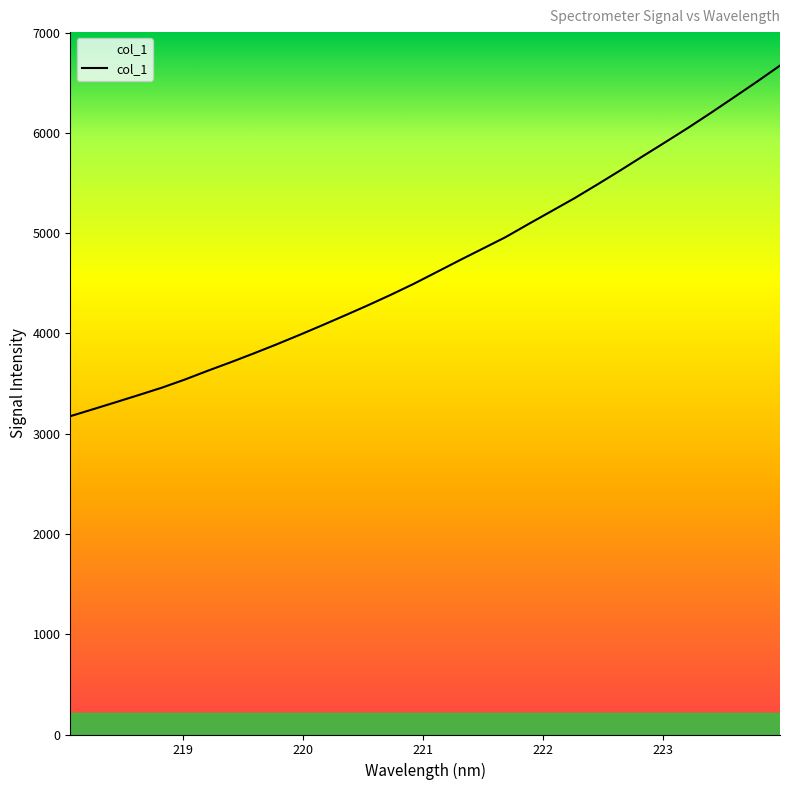

Between 222.8355 and 221.4993, which is larger?

222.8355